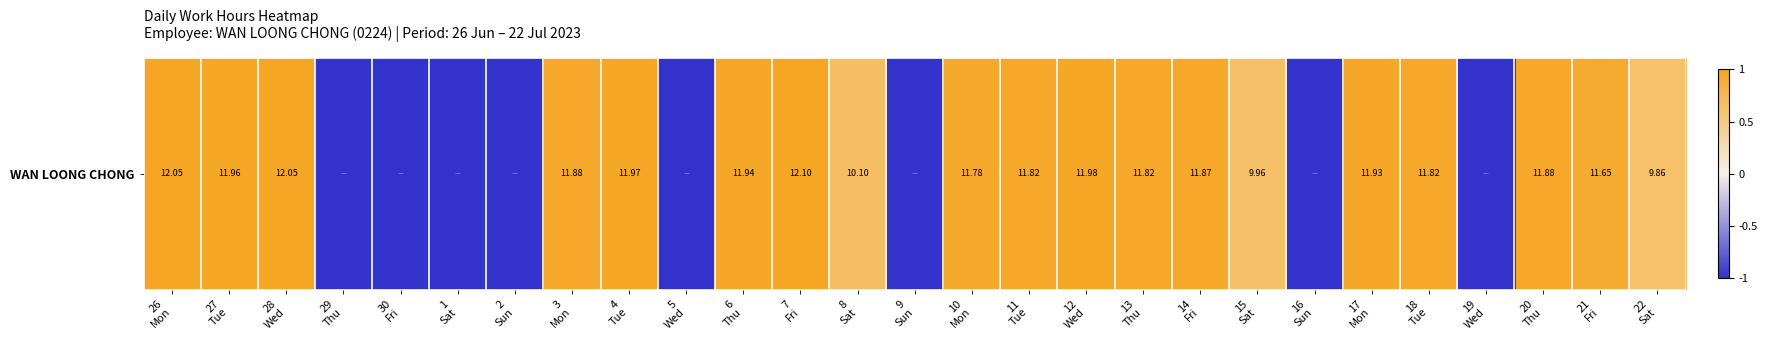

How many values are between -1 and 0?

8